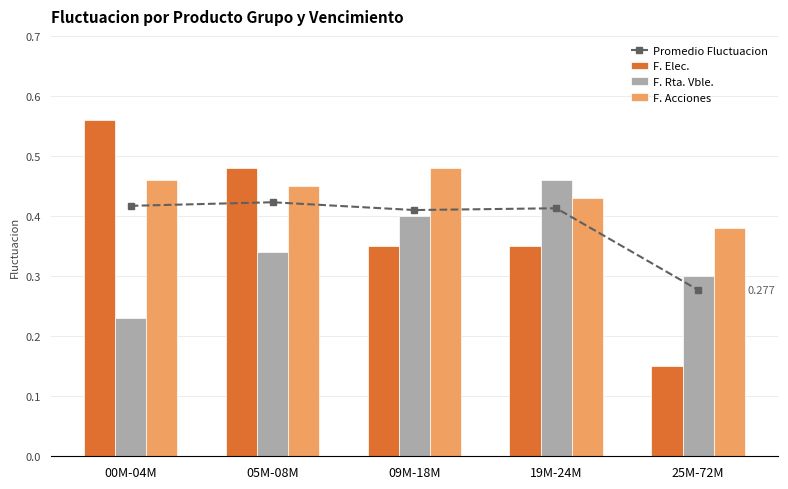

Reading left to right, extract all data points from this chart.

Promedio Fluctuacion: 0.4	0.4	0.4	0.4	0.3
F. Elec.: 0.6	0.5	0.3	0.3	0.1
F. Rta. Vble.: 0.2	0.3	0.4	0.5	0.3
F. Acciones: 0.5	0.5	0.5	0.4	0.4